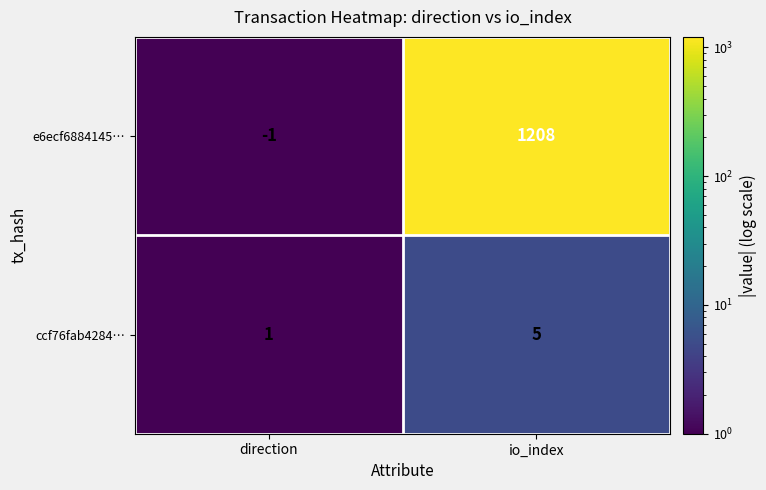

At which label is ccf76fab4284… closest to 3?

direction